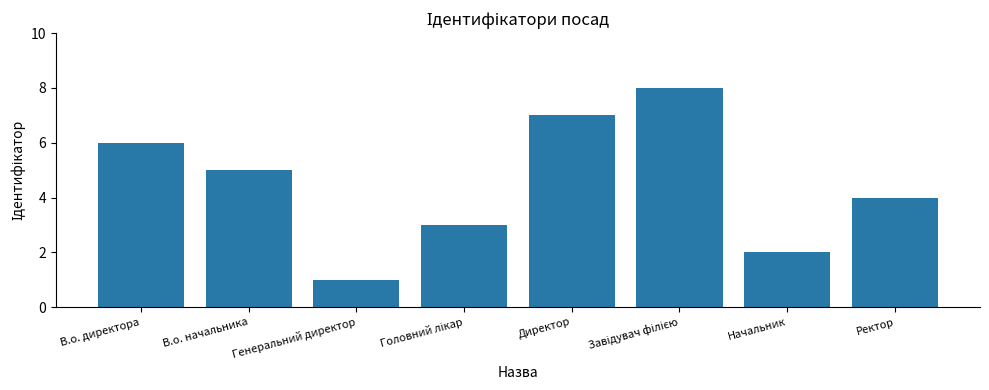

What is the difference between the second highest and second lowest values?

5